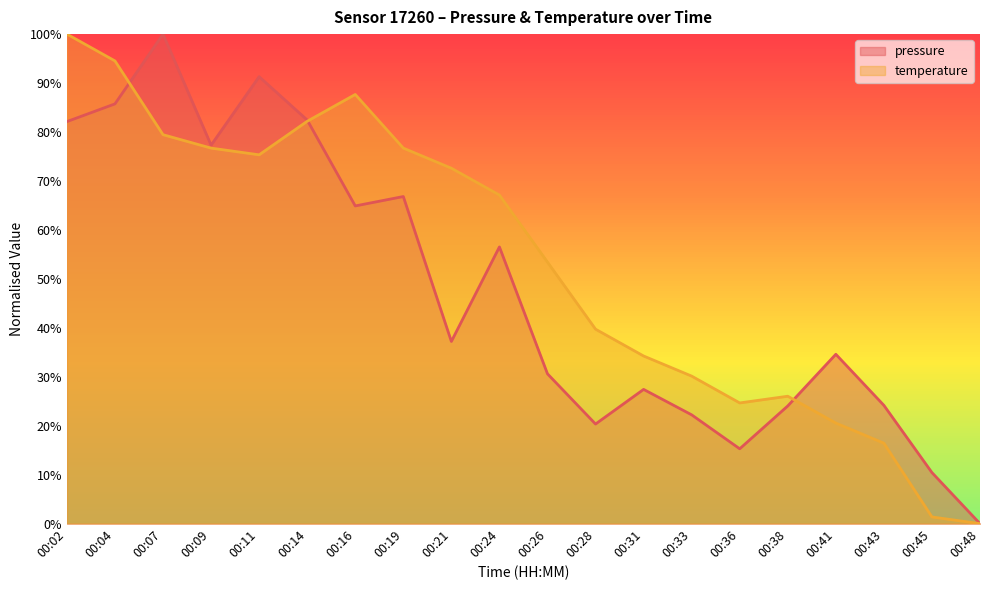

At which label is temperature closest to 50?

00:26